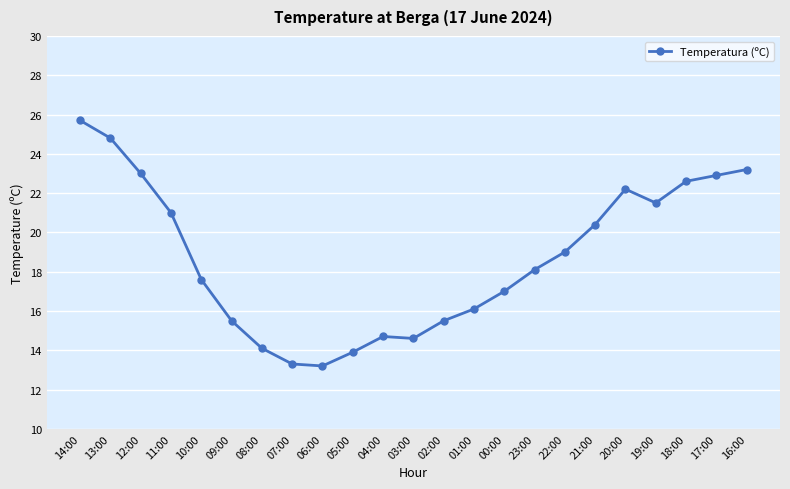

Where does the data first go above 18?

14:00